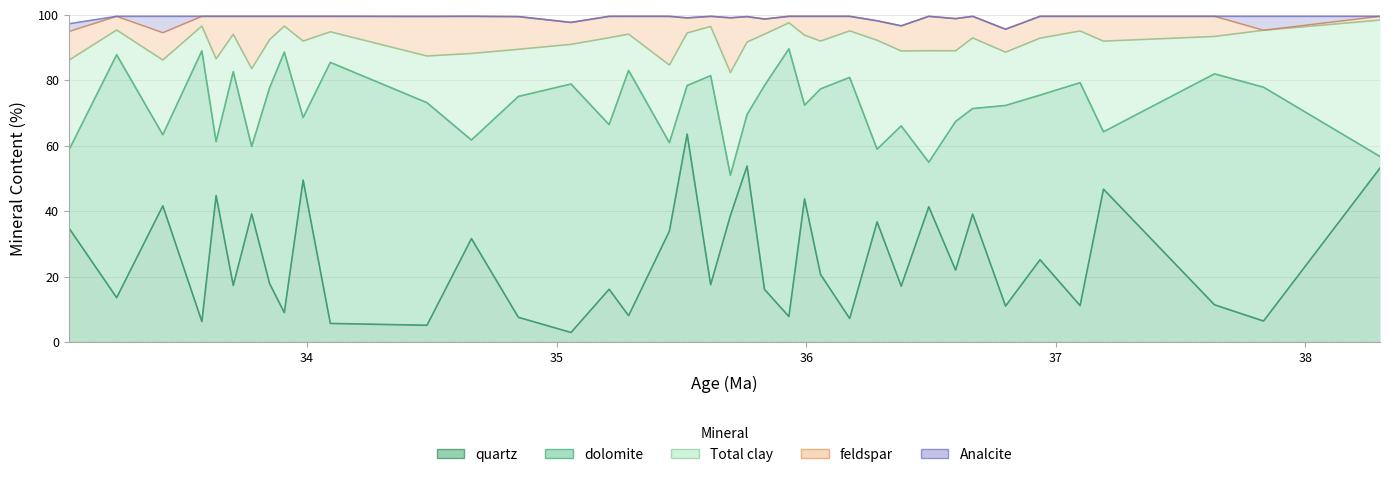

How many lines are shown in the chart?

5